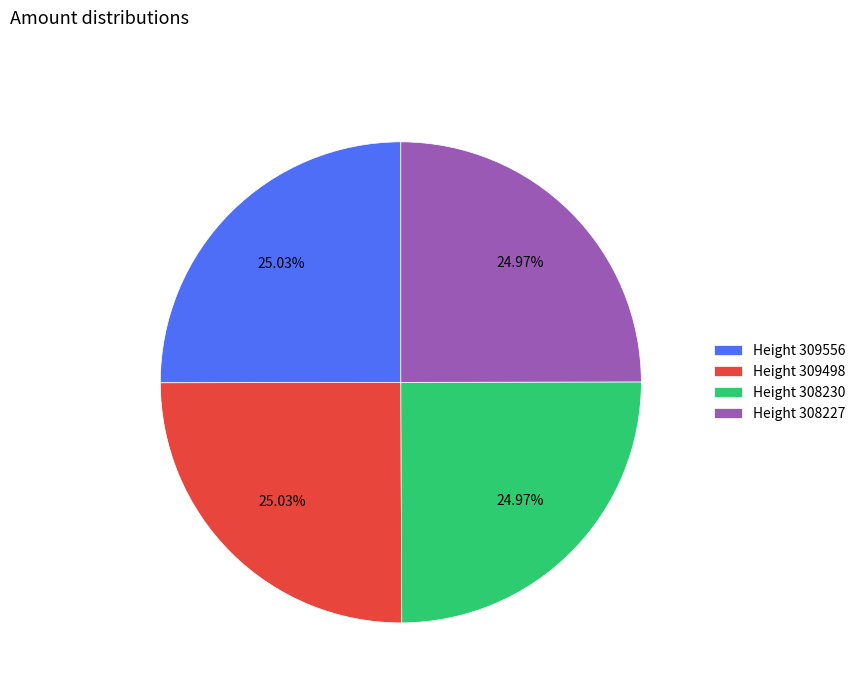

What is the ratio of the value at Height 308230 to the value at Height 308227?

1.0